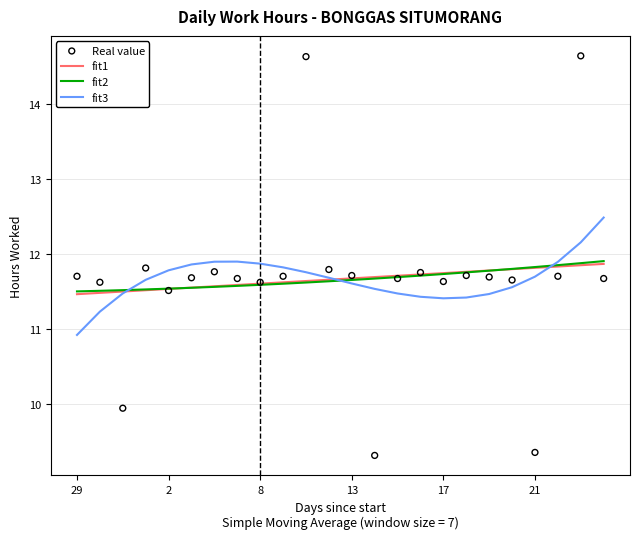

Where is fit3 nearest to the value 11?

29